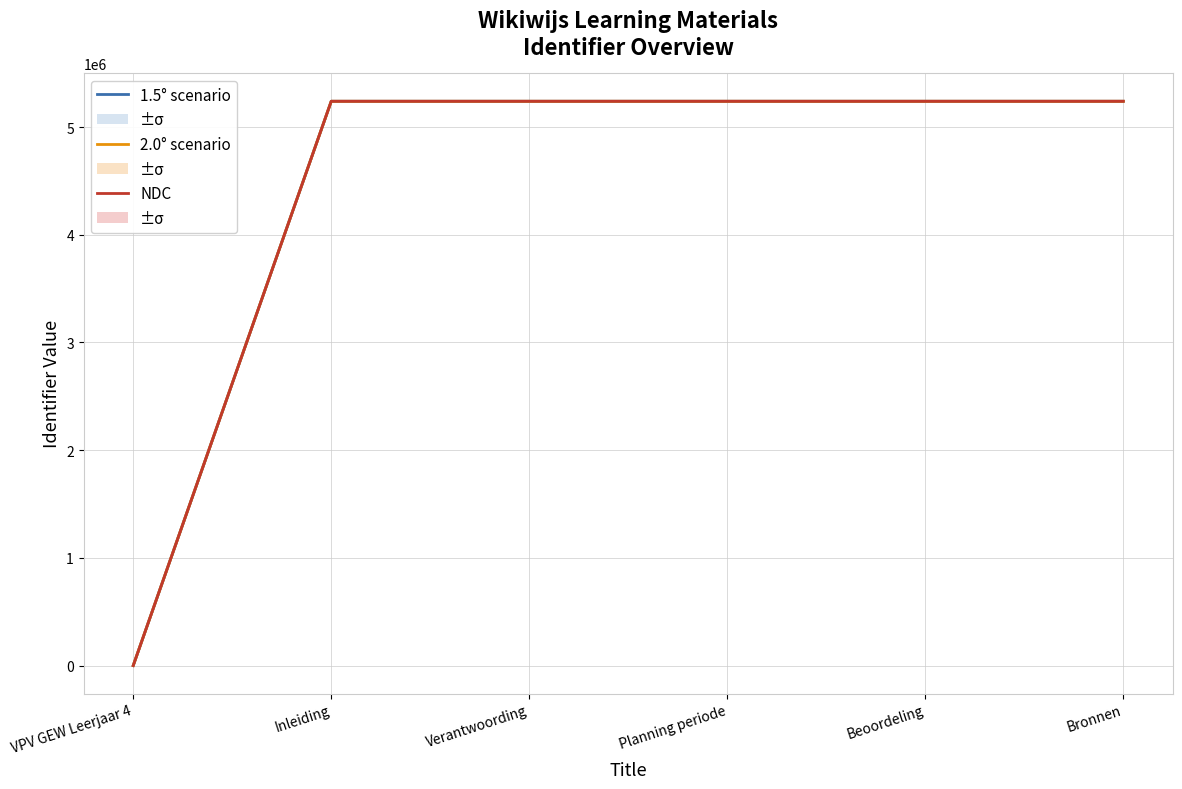

What position from the left is Verantwoording?

3